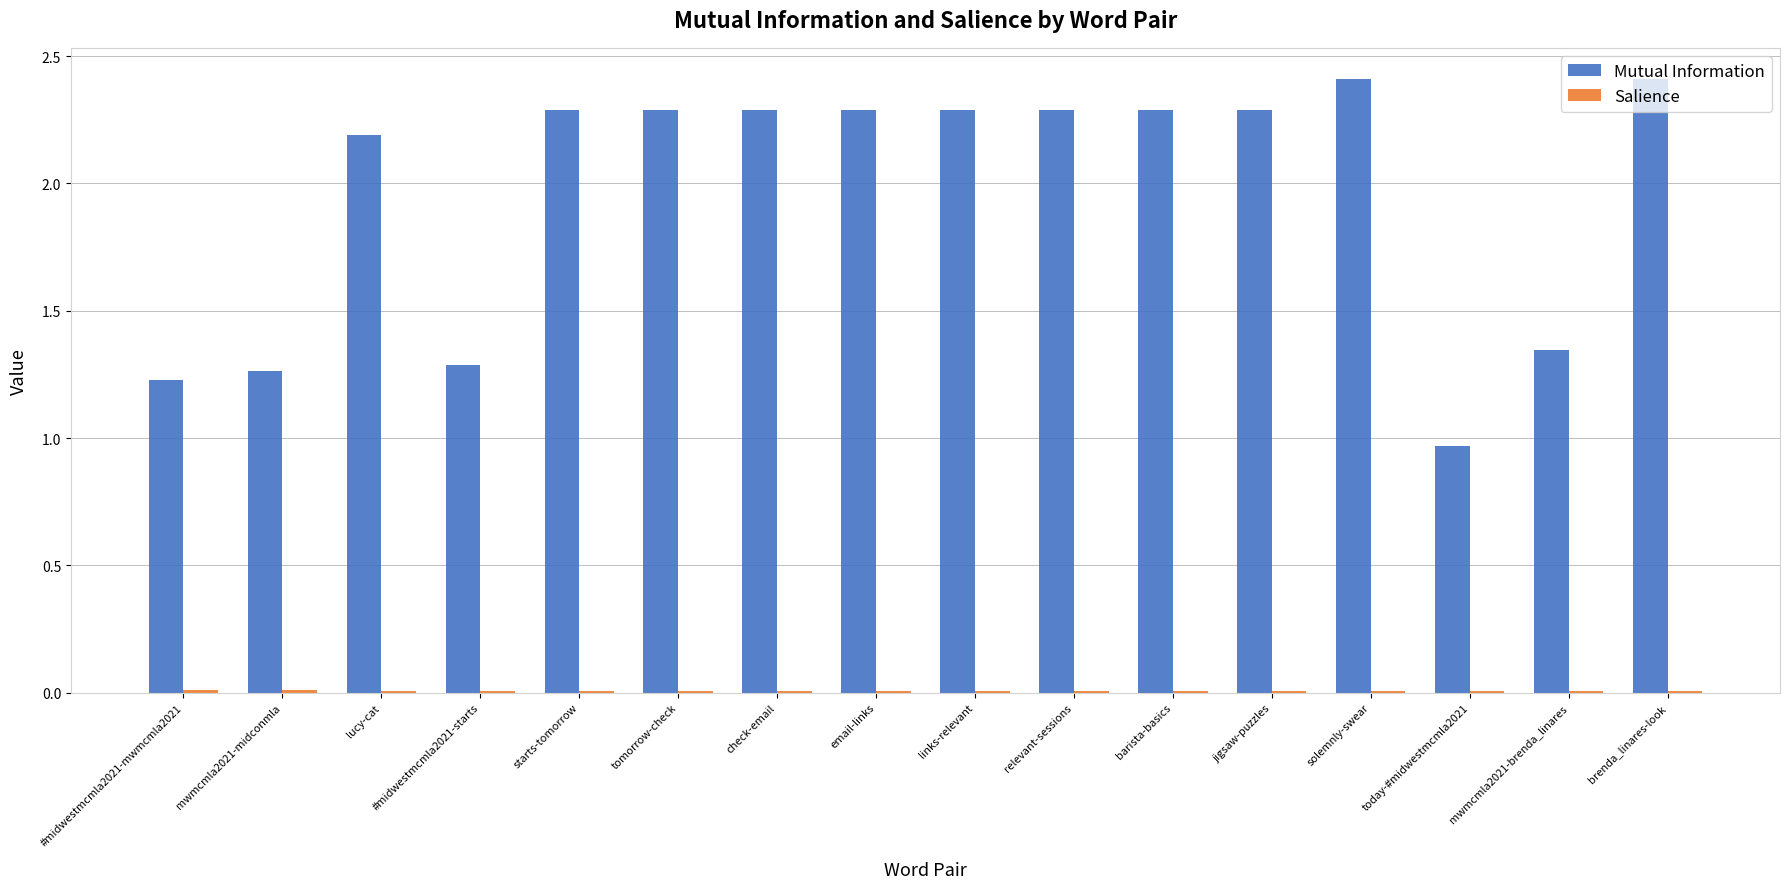

True or false: Mutual Information has a value of 1.7 at #midwestmcmla2021-mwmcmla2021.

False